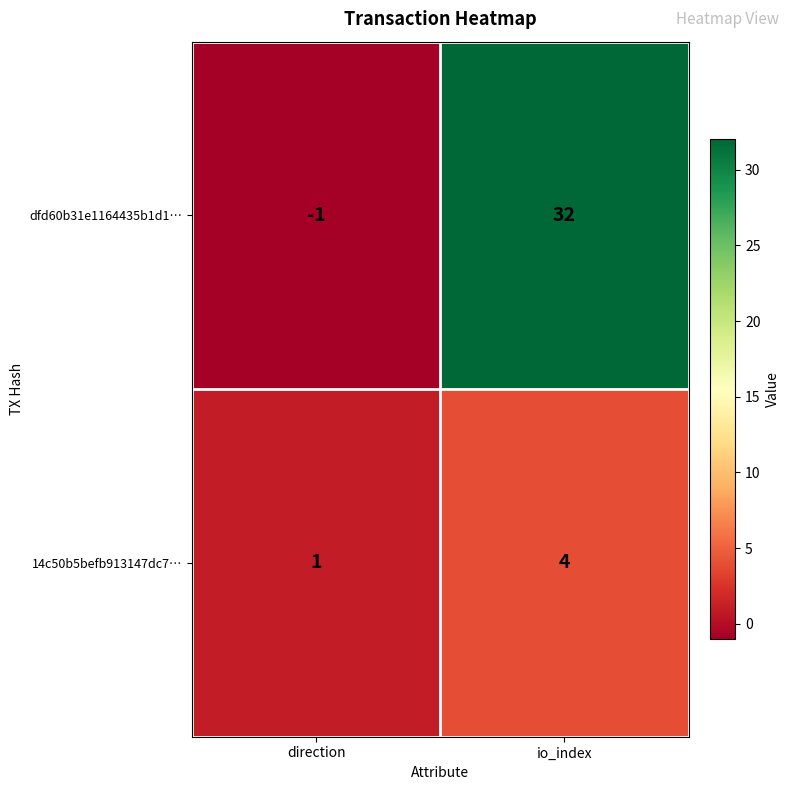

Reading left to right, list all the values displayed in this chart.

dfd60b31e1164435b1d1…: direction=-1	io_index=32
14c50b5befb913147dc7…: direction=1	io_index=4